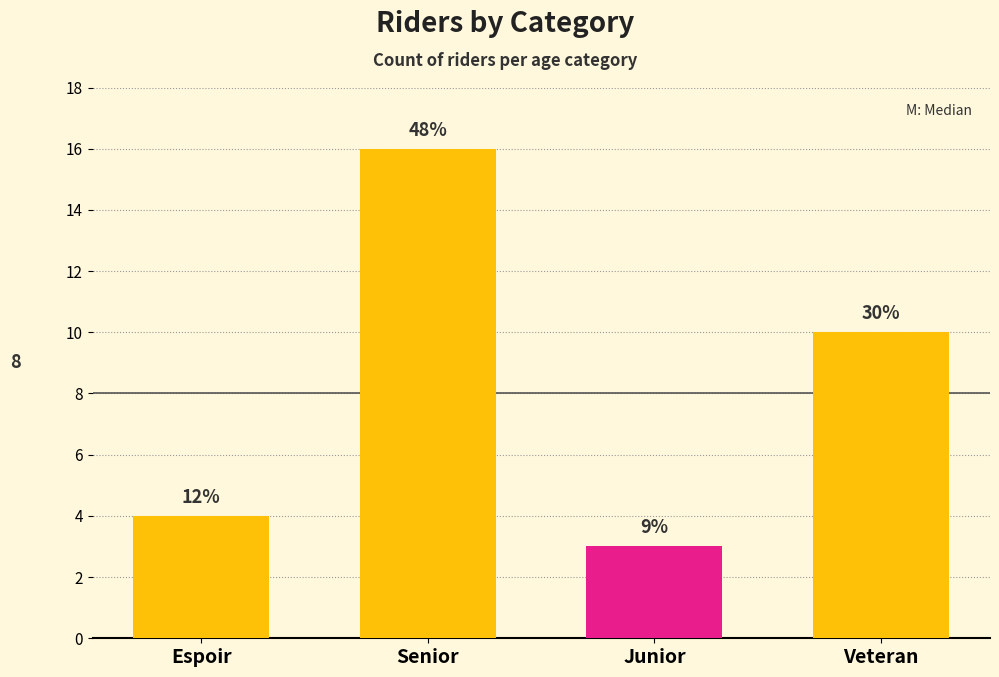

Is it true that the value at Espoir is 4?

True